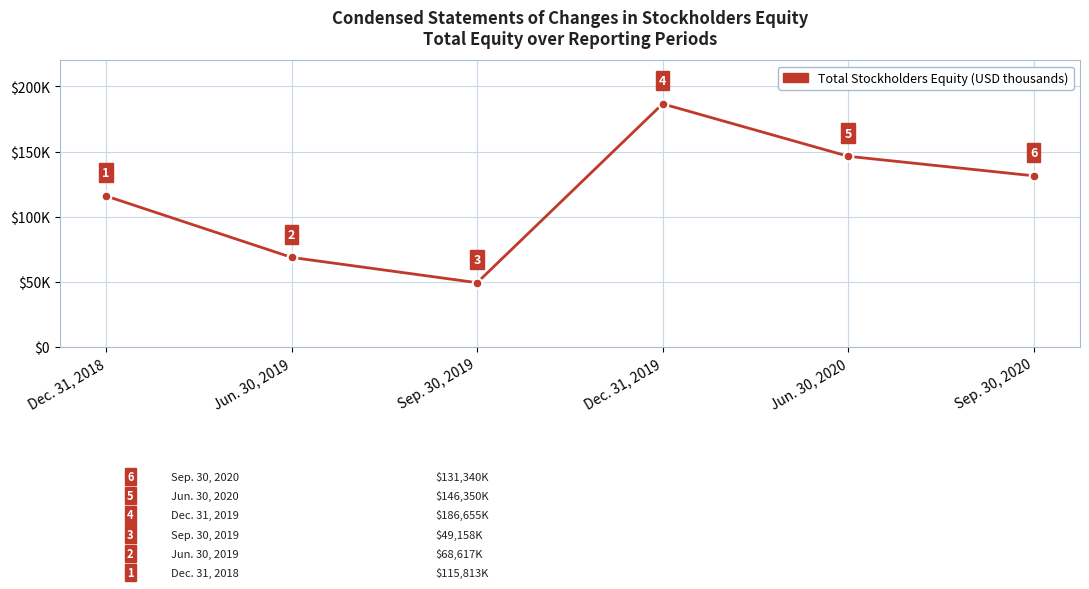

Where is the first local maximum?

Dec. 31, 2019